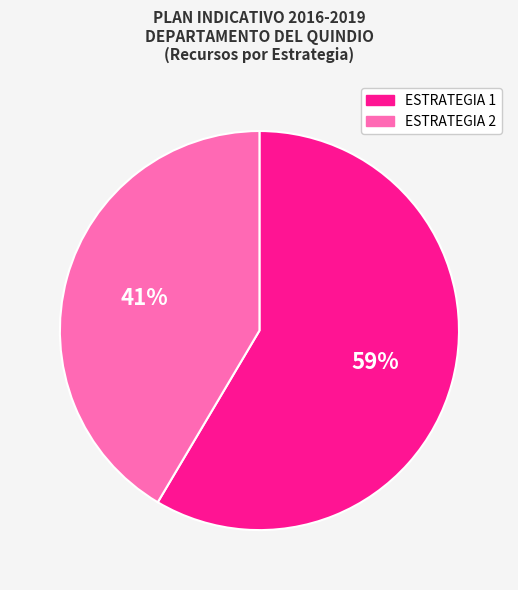

Is there a majority slice in this chart?

Yes